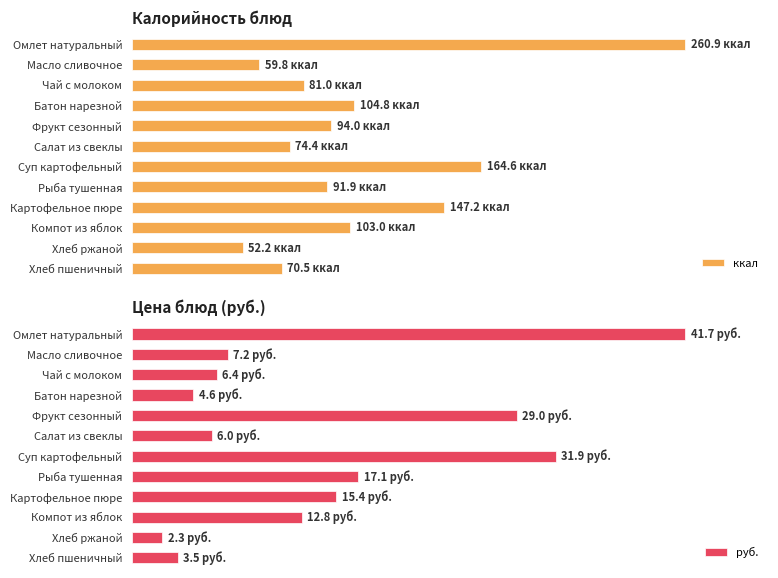

How many bars are there in each group?

2